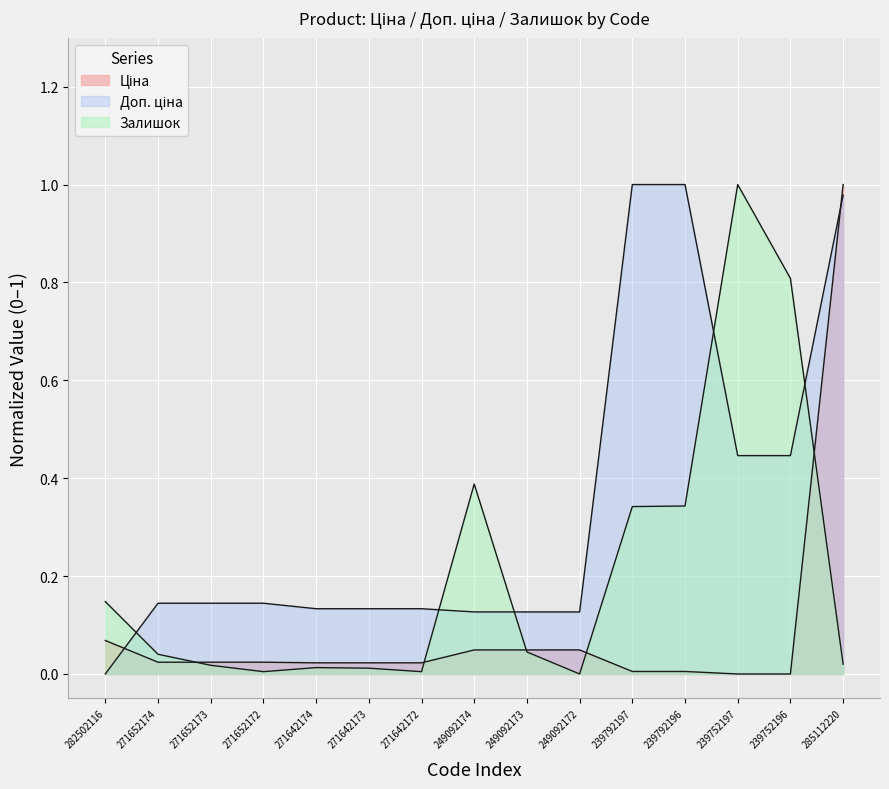

What is the spread (max minus min) of values at 249092173?

0.1